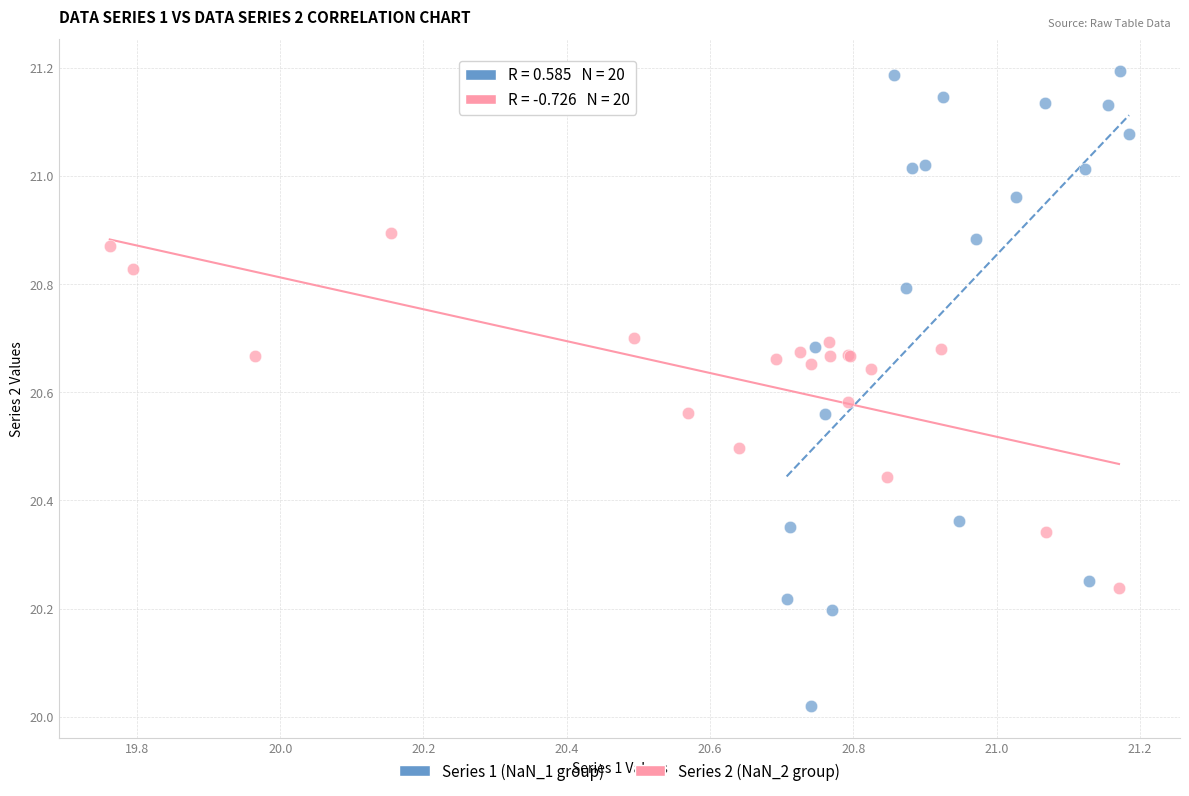

Which series has the widest spread of Y values?

Series 1 (NaN_1 group)